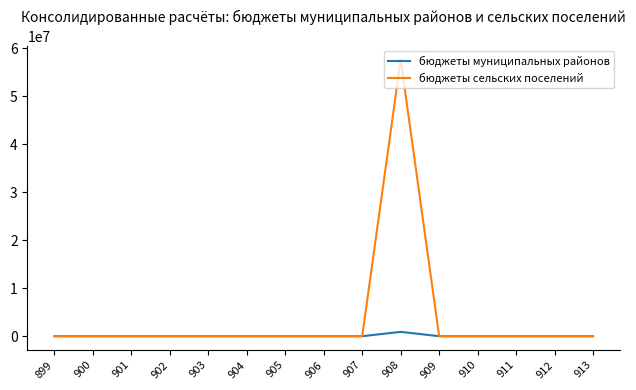

Which series has the largest range (max minus min)?

бюджеты сельских поселений